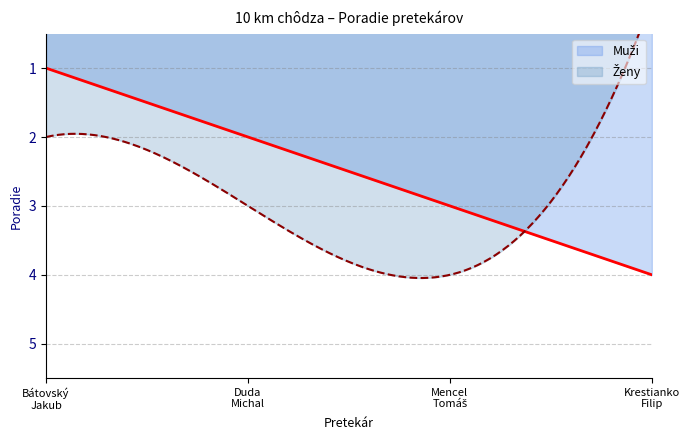

Reading left to right, what are all the values shown in this chart?

Muži: Bátovský
Jakub=1	Duda
Michal=2	Mencel
Tomáš=3	Krestianko
Filip=4
Ženy: Bátovský
Jakub=2	Duda
Michal=3	Mencel
Tomáš=4	Krestianko
Filip=0